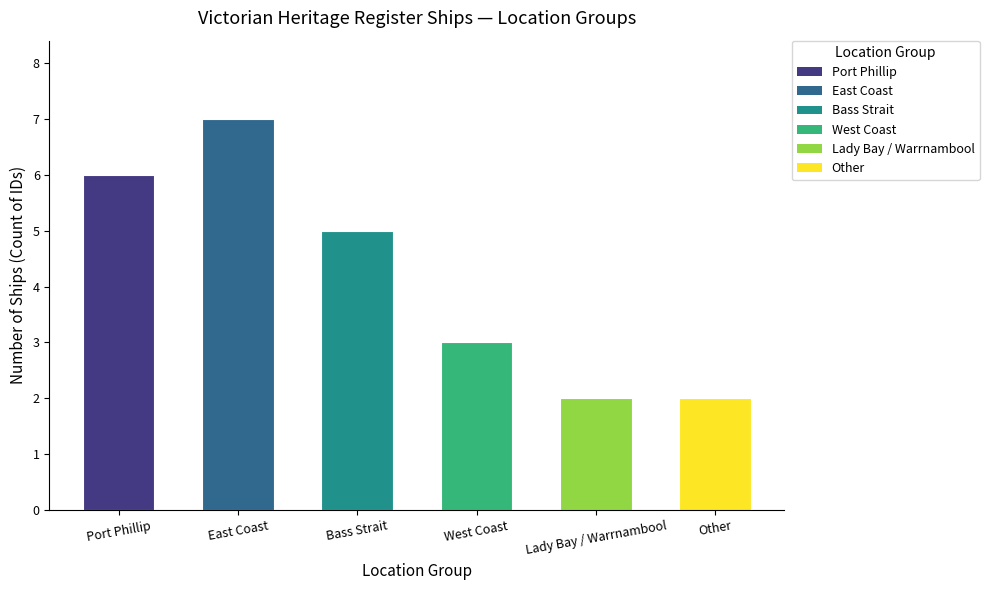

Rank the categories by value from highest to lowest.

East Coast, Port Phillip, Bass Strait, West Coast, Lady Bay / Warrnambool, Other